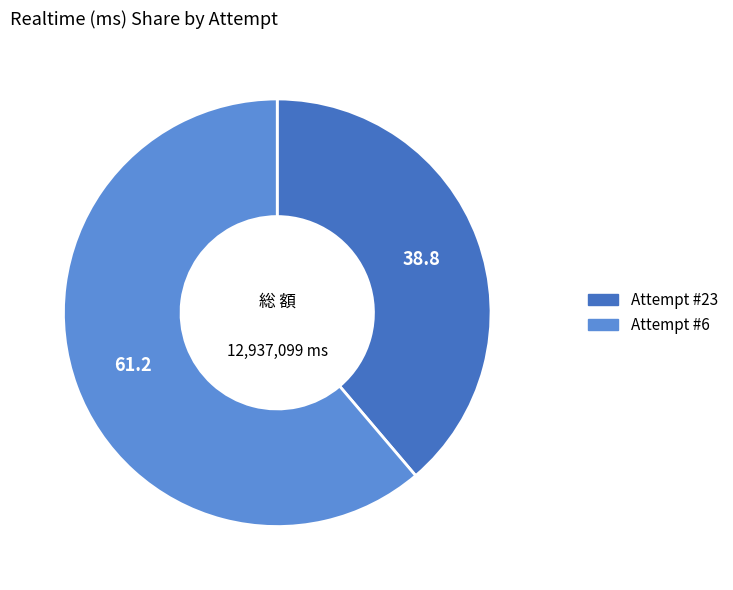

Is it true that Attempt #23 is 44% of the pie?

False